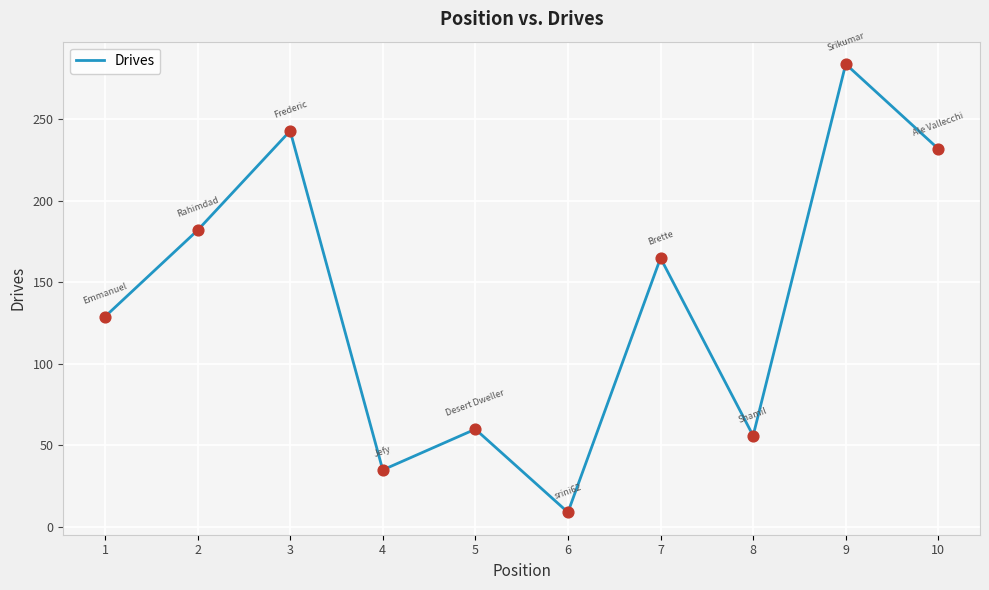

Approximately how many times larger is the value at 6 compared to 8?

0.2